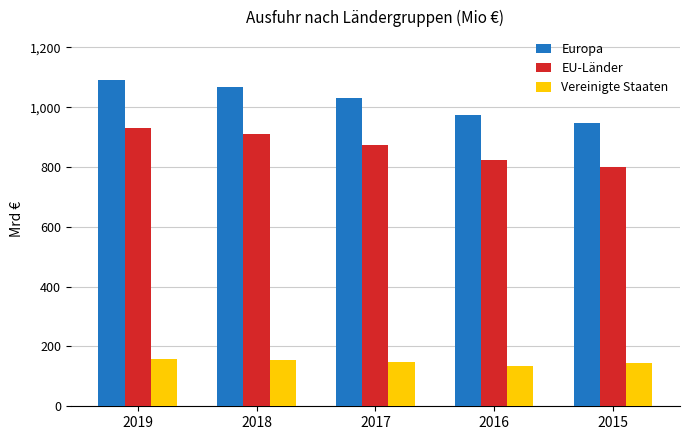

Does the chart contain stacked bars?

No